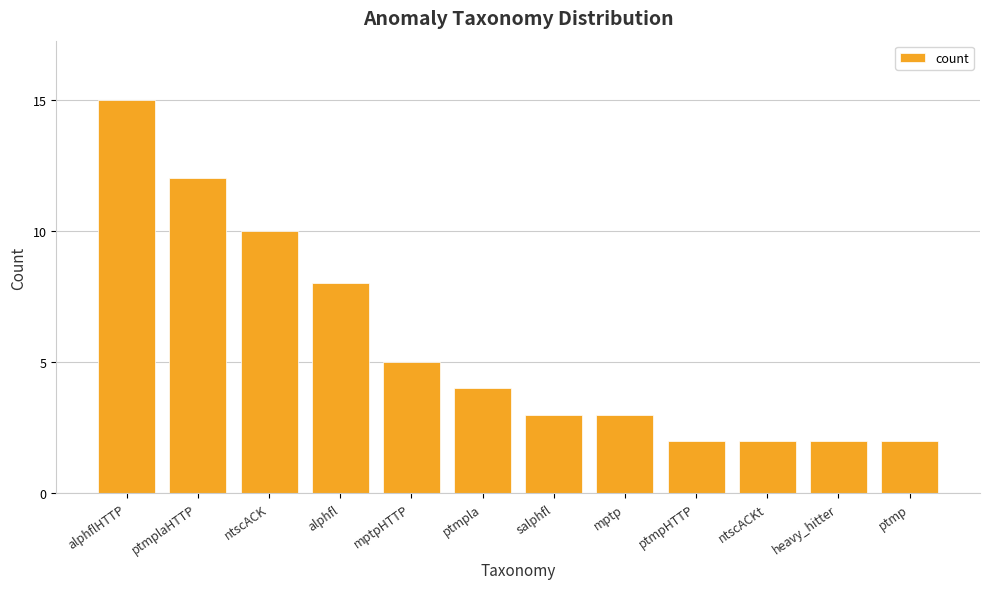

Reading left to right, transcribe all the data shown in this chart.

alphflHTTP=15	ptmplaHTTP=12	ntscACK=10	alphfl=8	mptpHTTP=5	ptmpla=4	salphfl=3	mptp=3	ptmpHTTP=2	ntscACKt=2	heavy_hitter=2	ptmp=2